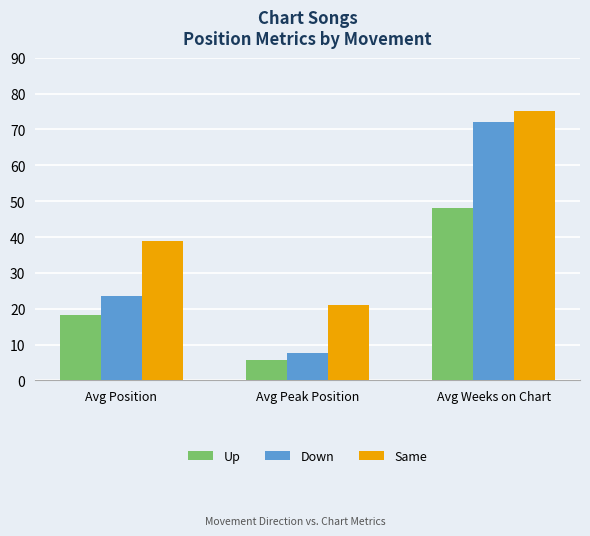

How many values in the Down series are below 23?

1